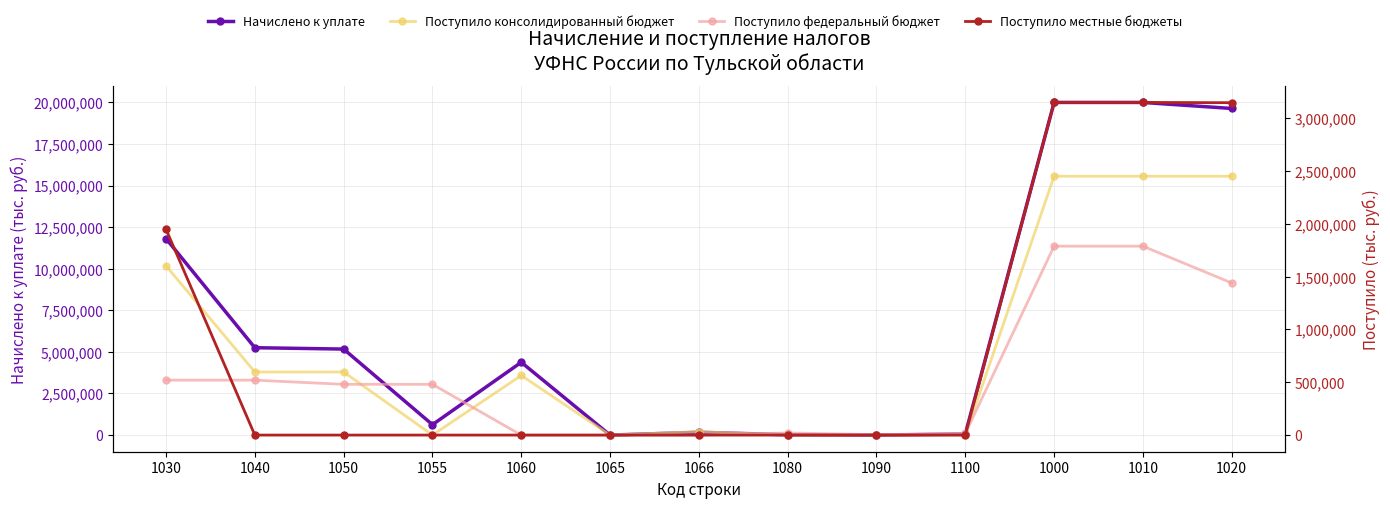

Reading left to right, transcribe all the data shown in this chart.

Начислено к уплате: 11807041	5252000	5169859	626053	4376087	-2	167721	19810	-393	62724	19994038	19993505	19631575
Поступило консолидированный бюджет: 10172569	3792436	3792436	0	3586217	0	206219	0	0	0	15559572	15559572	15556932
Поступило федеральный бюджет: 519908	519908	480331	480331	0	0	0	20182	4035	15360	1787699	1787616	1439409
Поступило местные бюджеты: 1947332	0	0	0	0	0	0	0	0	0	3147841	3147841	3145341